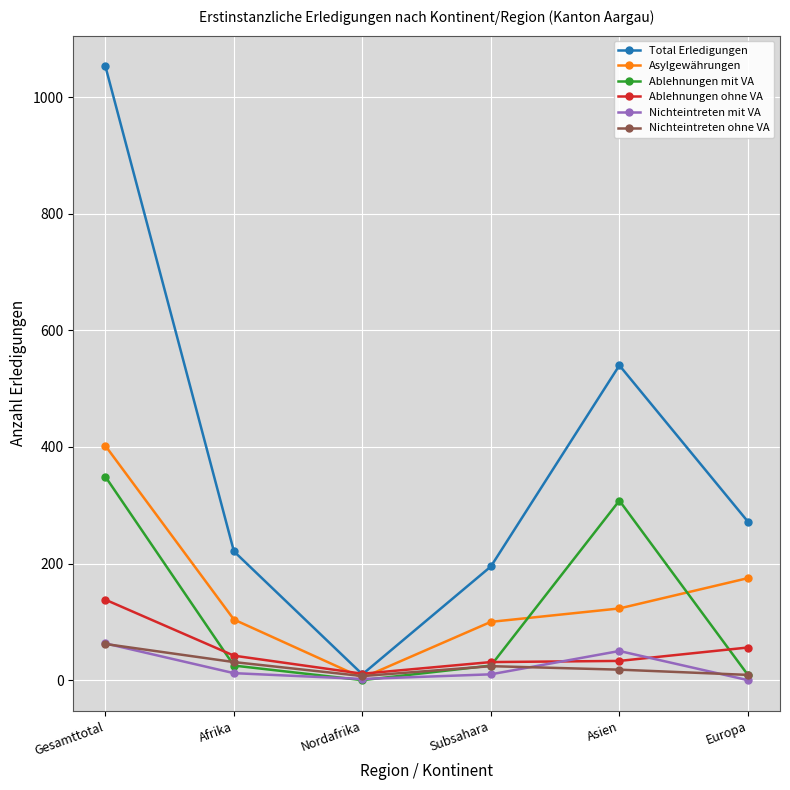

What is the sum of all Ablehnungen ohne VA values?

311